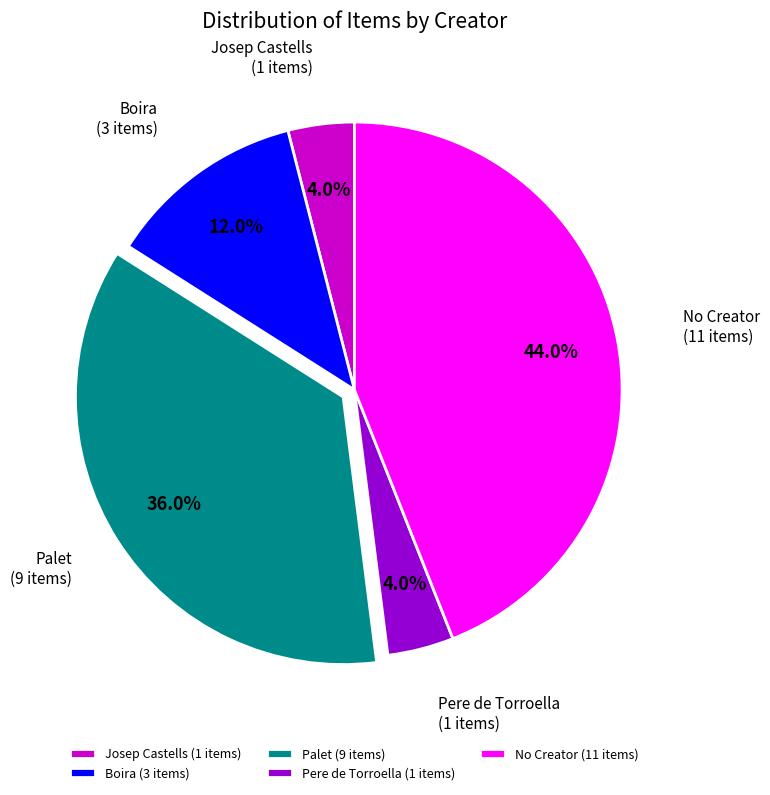

How much of the chart is everything except Boira?

88.0%